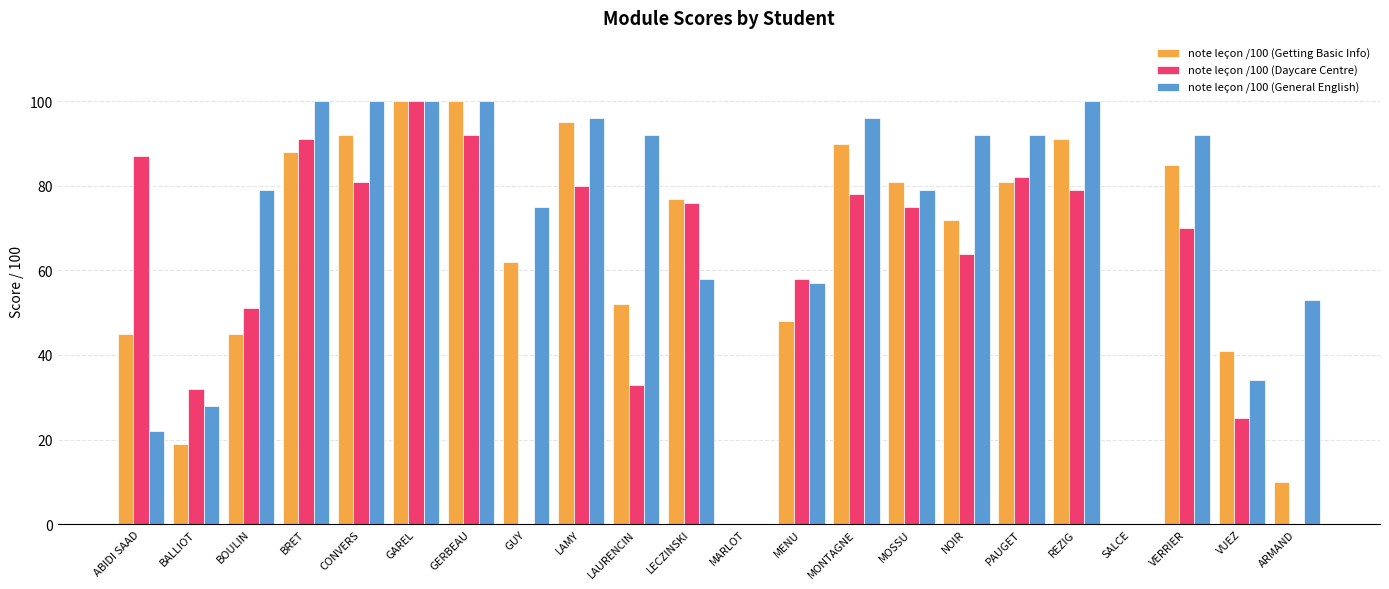

Which series changed the most between ABIDI SAAD and VUEZ?

note leçon /100 (Daycare Centre)